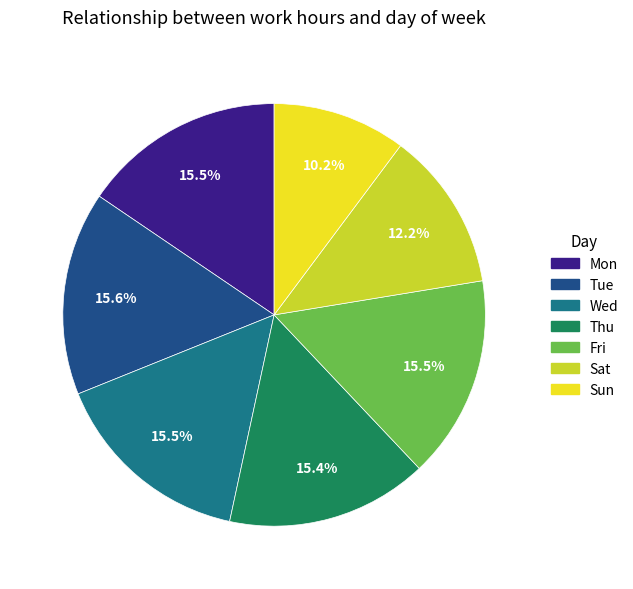

Between Sat and Wed, which is larger?

Wed